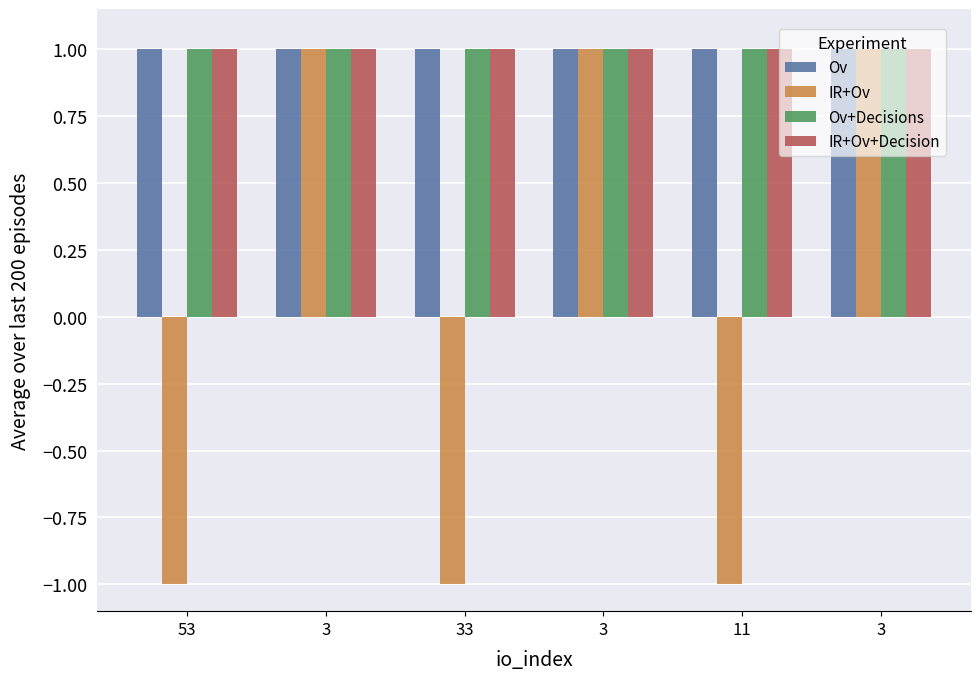

Reading right to left, extract all data points from this chart.

Ov: 1.0	1.0	1.0	1.0	1.0	1.0
IR+Ov: 1.0	-1.0	1.0	-1.0	1.0	-1.0
Ov+Decisions: 1.0	1.0	1.0	1.0	1.0	1.0
IR+Ov+Decision: 1.0	1.0	1.0	1.0	1.0	1.0